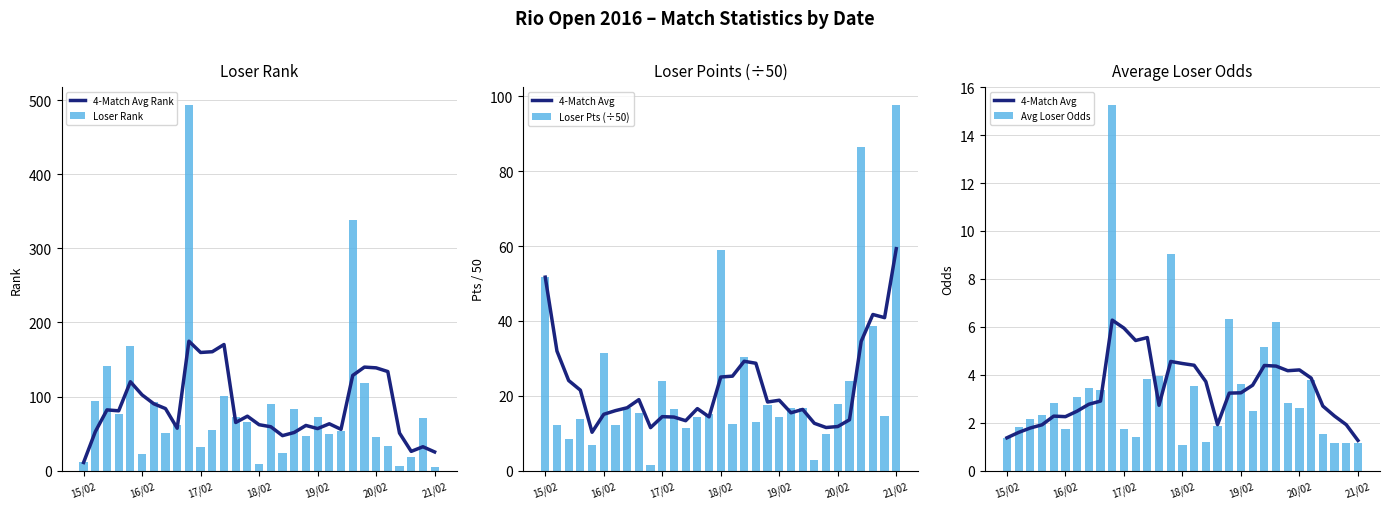

What is the total value across all series at 28?

87.0